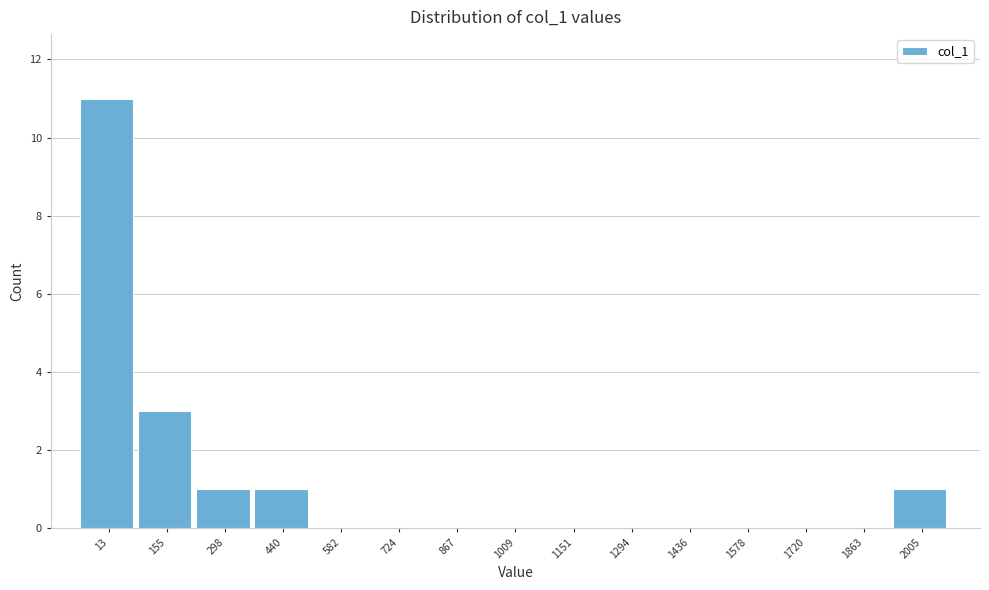

Reading left to right, transcribe all the data shown in this chart.

13=11	155=3	298=1	440=1	582=0	724=0	867=0	1009=0	1151=0	1294=0	1436=0	1578=0	1720=0	1863=0	2005=1